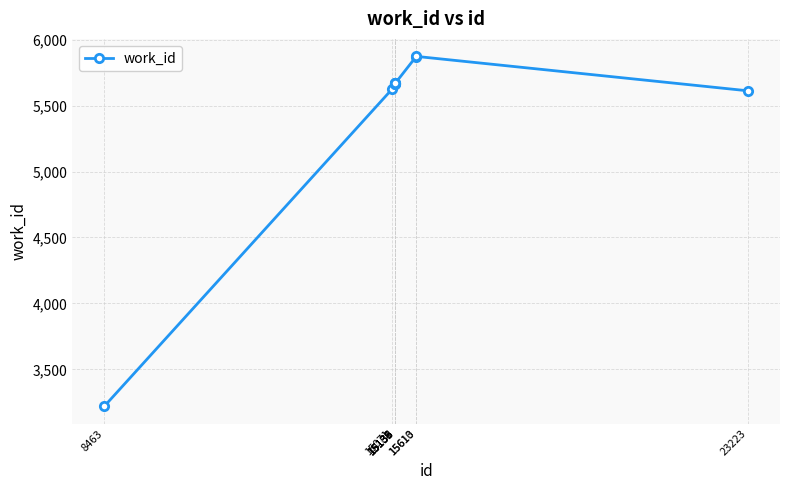

The chart shows a value of 3194 at 15135. True or false?

False